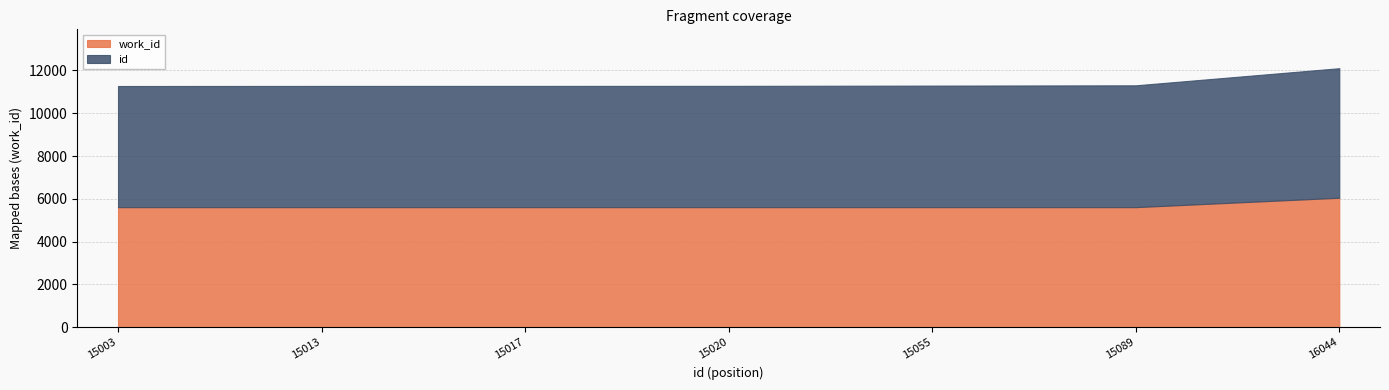

True or false: id and work_id intersect in this chart.

False